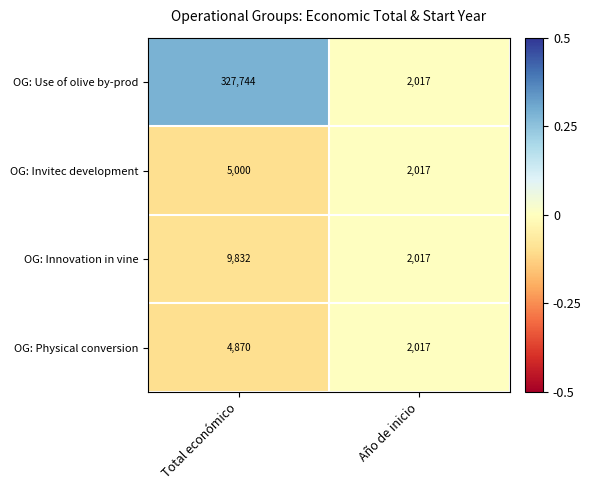

What is the difference between the OG: Physical conversion values at Total económico and Año de inicio?

2853